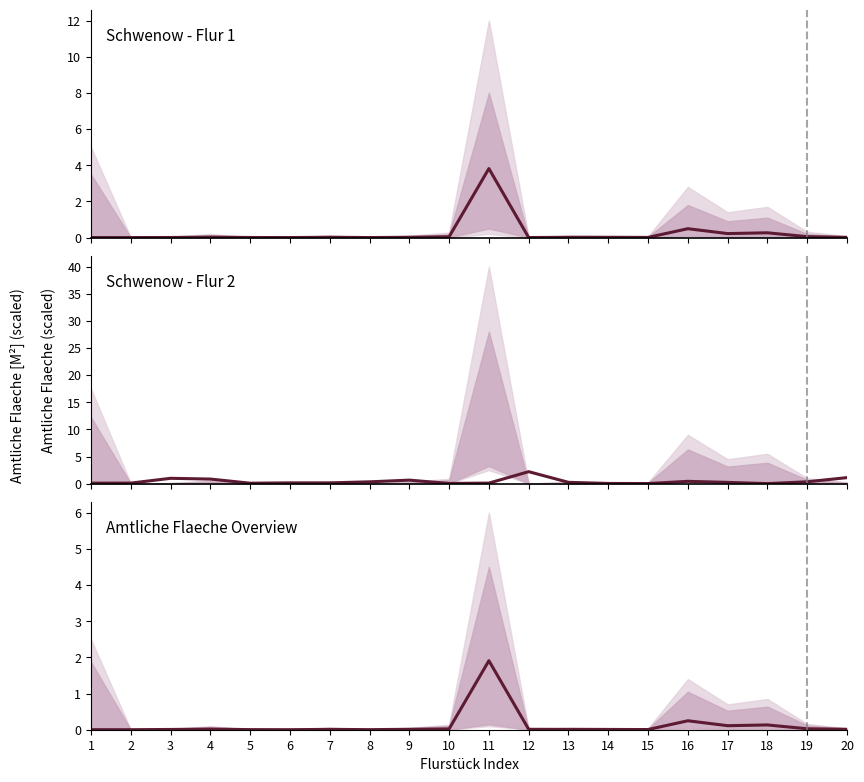

What is the maximum value shown in the chart?

3.8